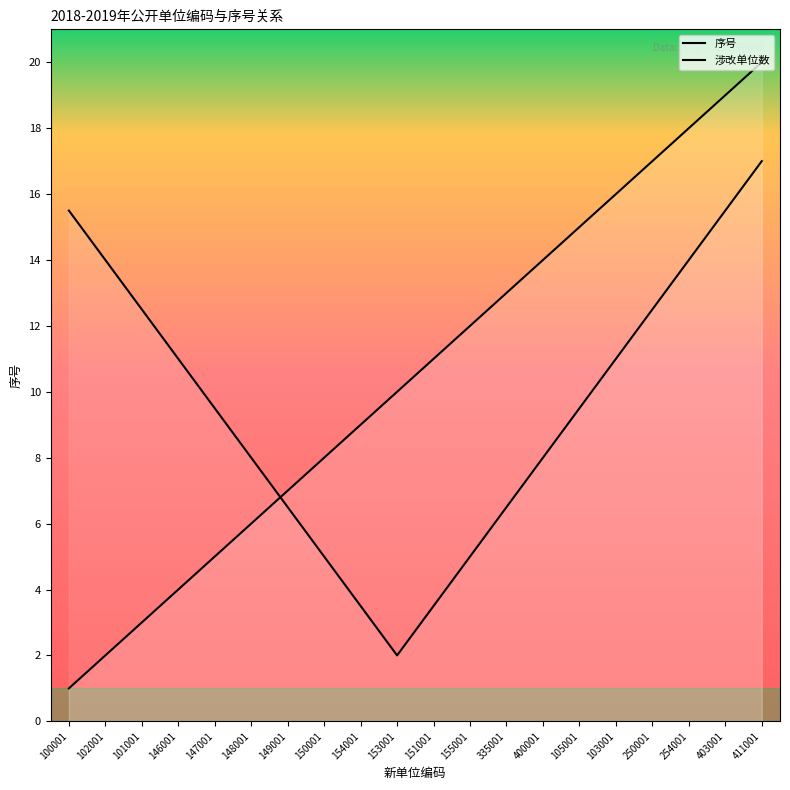

List the labels in order of value, largest first.

411001, 403001, 254001, 250001, 103001, 105001, 400001, 335001, 155001, 151001, 153001, 154001, 150001, 149001, 148001, 147001, 146001, 101001, 102001, 100001